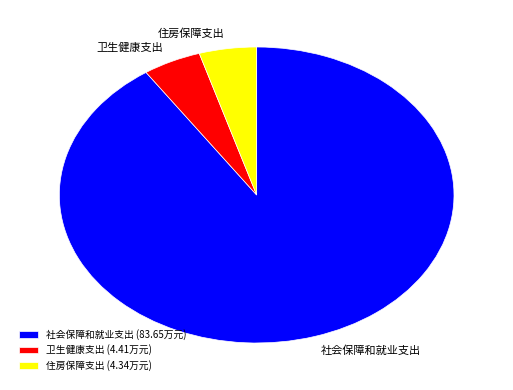

Do 卫生健康支出 and 社会保障和就业支出 together represent more than half of the pie?

Yes